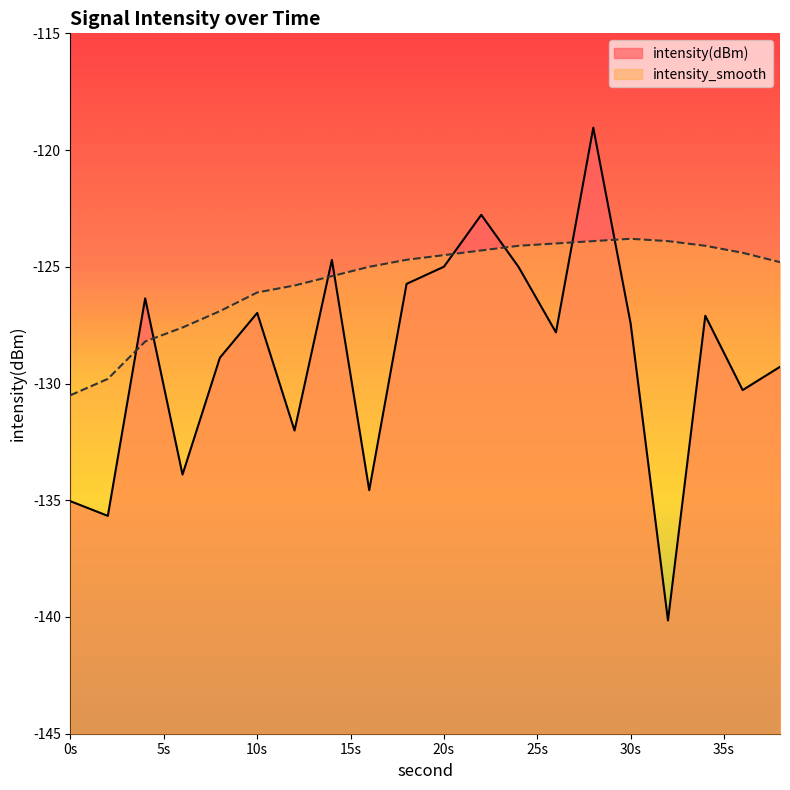

What is the difference between the highest and lowest values at 10s?

0.9